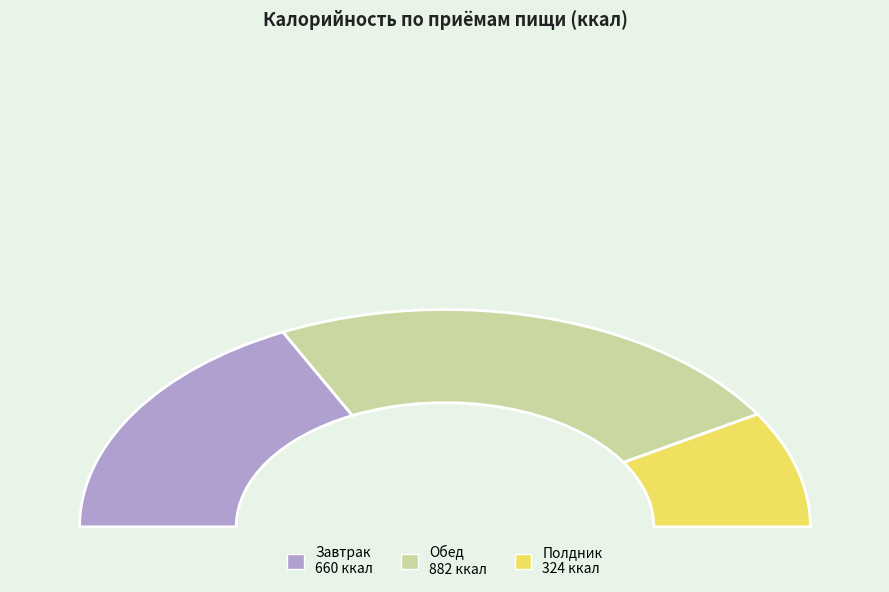

What is the change in value from Обед to Полдник?

-558.3